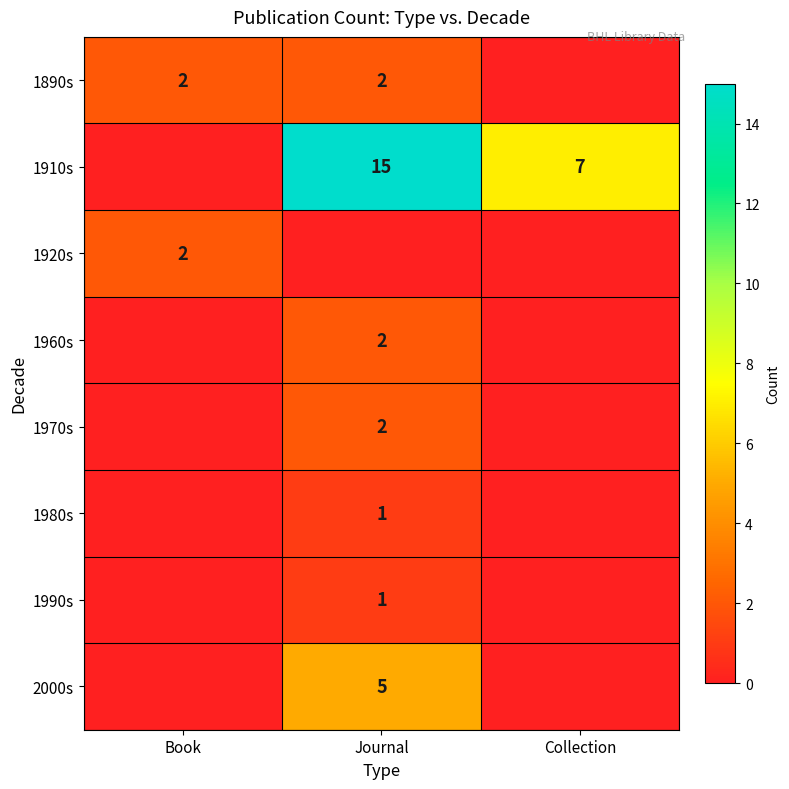

The 1890s series shows 2 at Book. True or false?

True